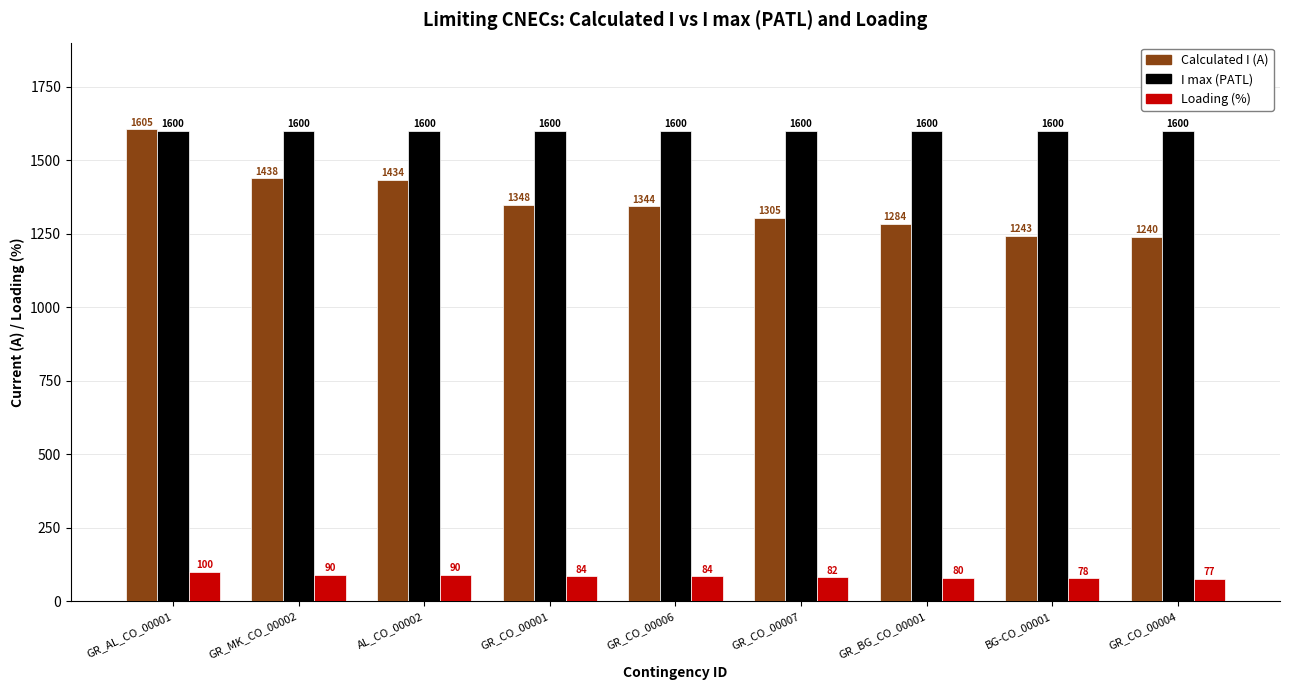

What are all the series names shown in the legend?

Calculated I (A), I max (PATL), Loading (%)